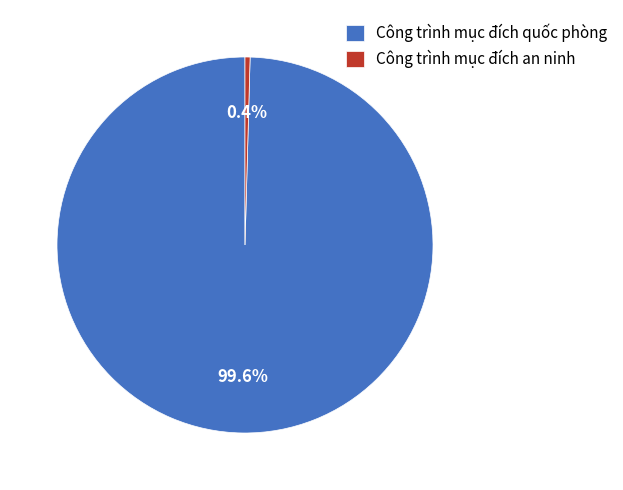

Approximately how many times larger is the value at Công trình mục đích quốc phòng compared to Công trình mục đích an ninh?

229.9